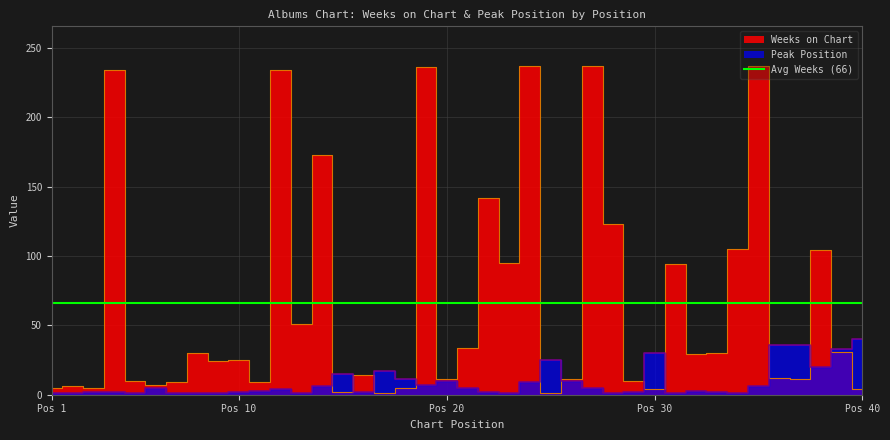

Reading left to right, list all the values displayed in this chart.

Weeks on Chart: 5	6	5	234	10	7	9	30	24	25	9	234	51	173	2	14	1	5	236	11	34	142	95	237	1	11	237	123	10	4	94	29	30	105	237	12	11	104	31	4
Peak Position: 1	1	2	2	1	5	1	1	1	2	3	4	1	6	15	2	17	11	7	10	5	2	1	9	25	10	5	1	2	30	1	3	2	1	6	36	36	20	33	40